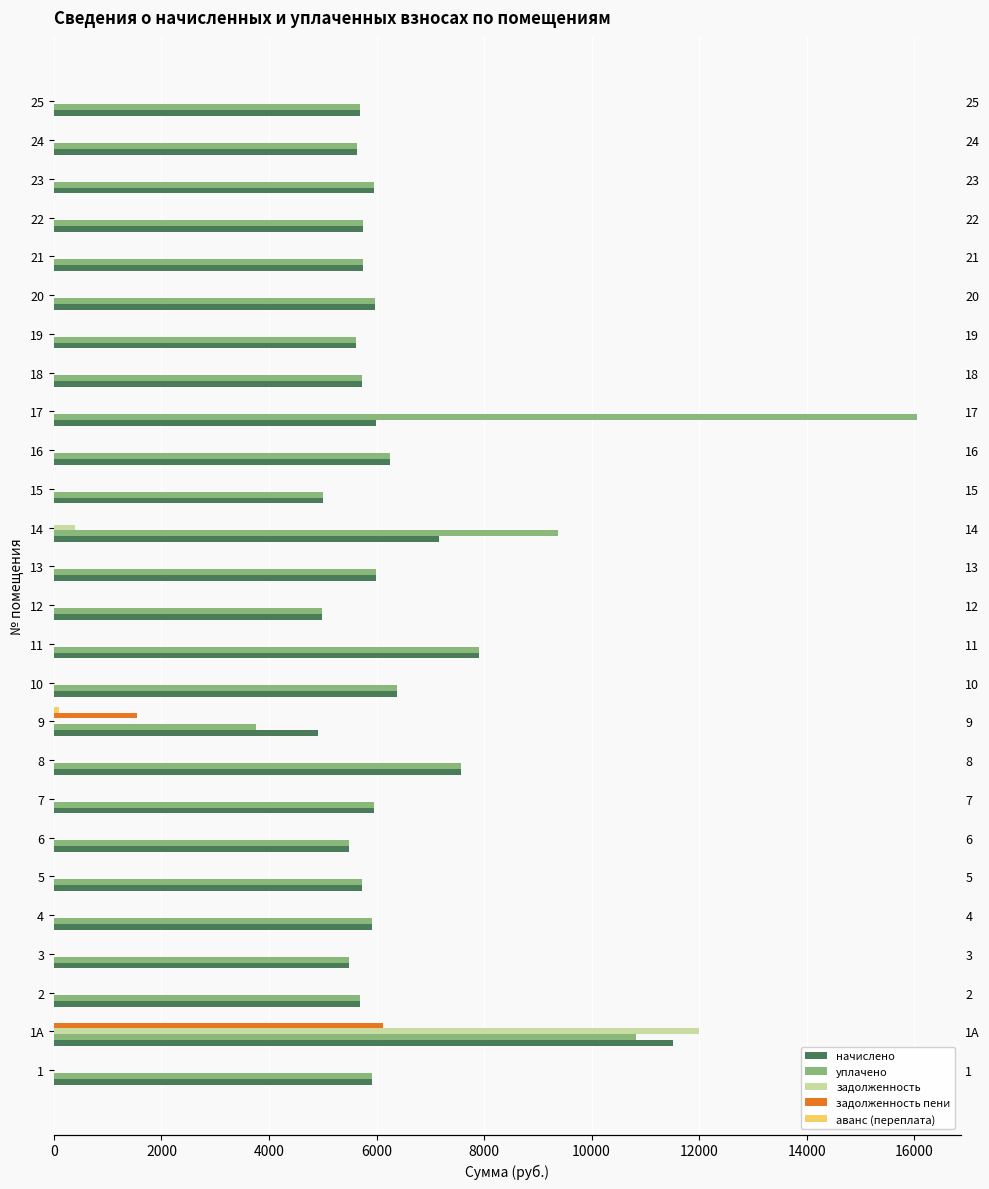

What is the difference between the maximum and minimum values in the аванс (переплата) series?

96.1